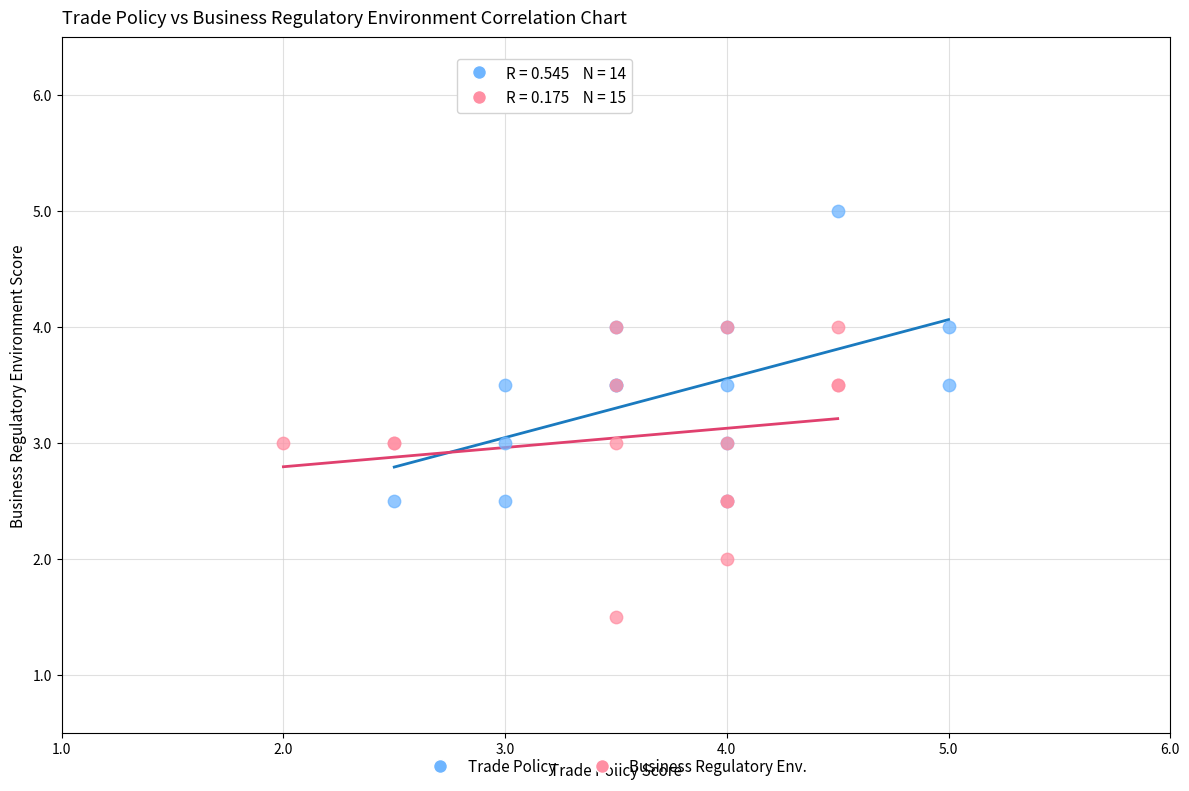

Which series reaches the minimum Y coordinate?

Business Regulatory Env.